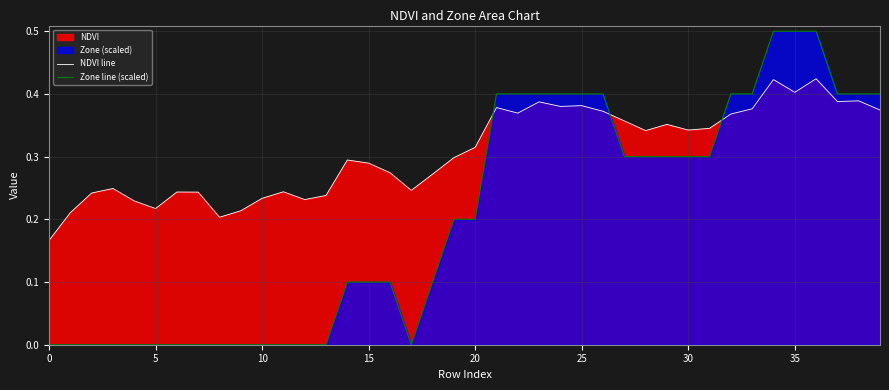

How many series are shown in this chart?

2